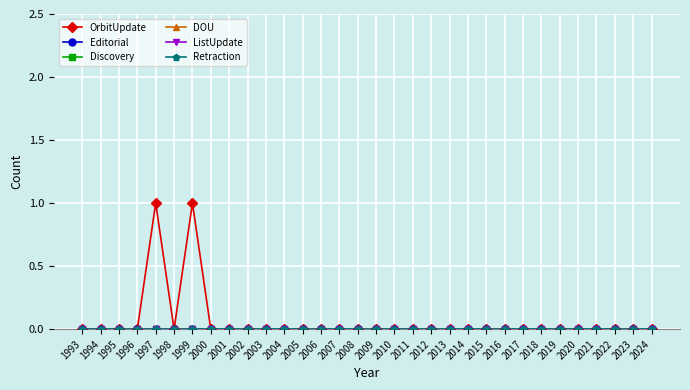

Which series has the largest total across all categories?

OrbitUpdate